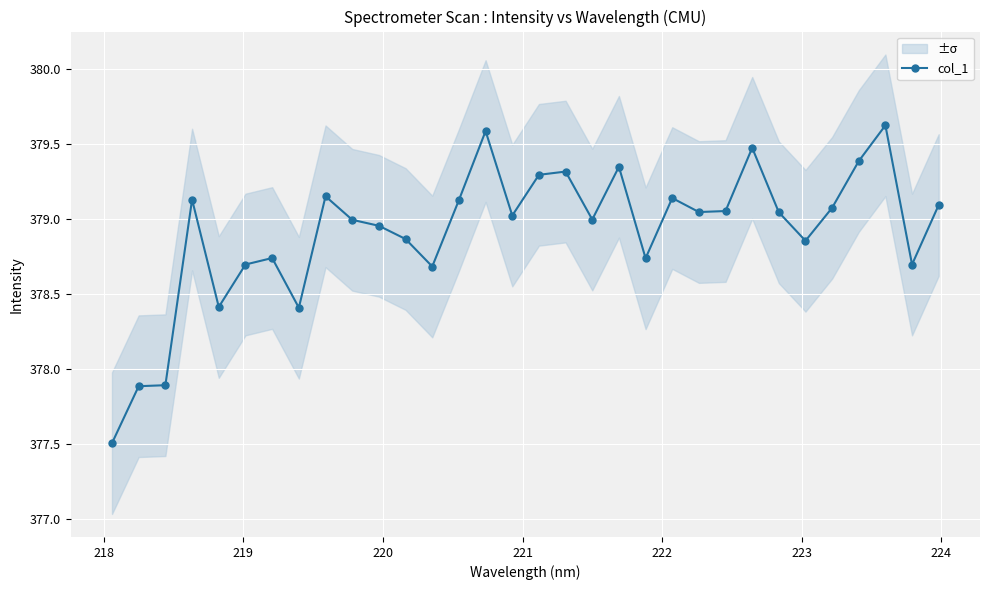

How many points are higher than both their immediate neighbors (excluding endpoints)?

9